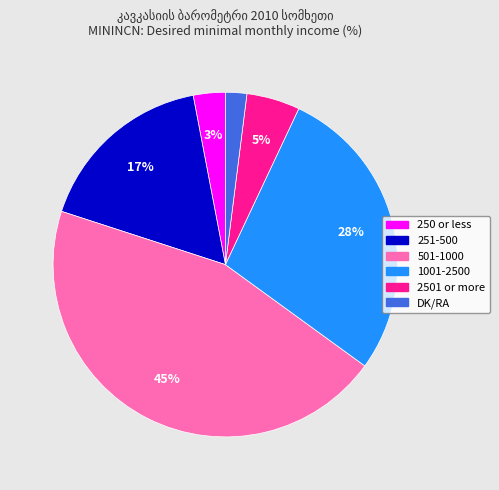

To the nearest percent, what is the combined percentage of 2501 or more and 251-500?

22%